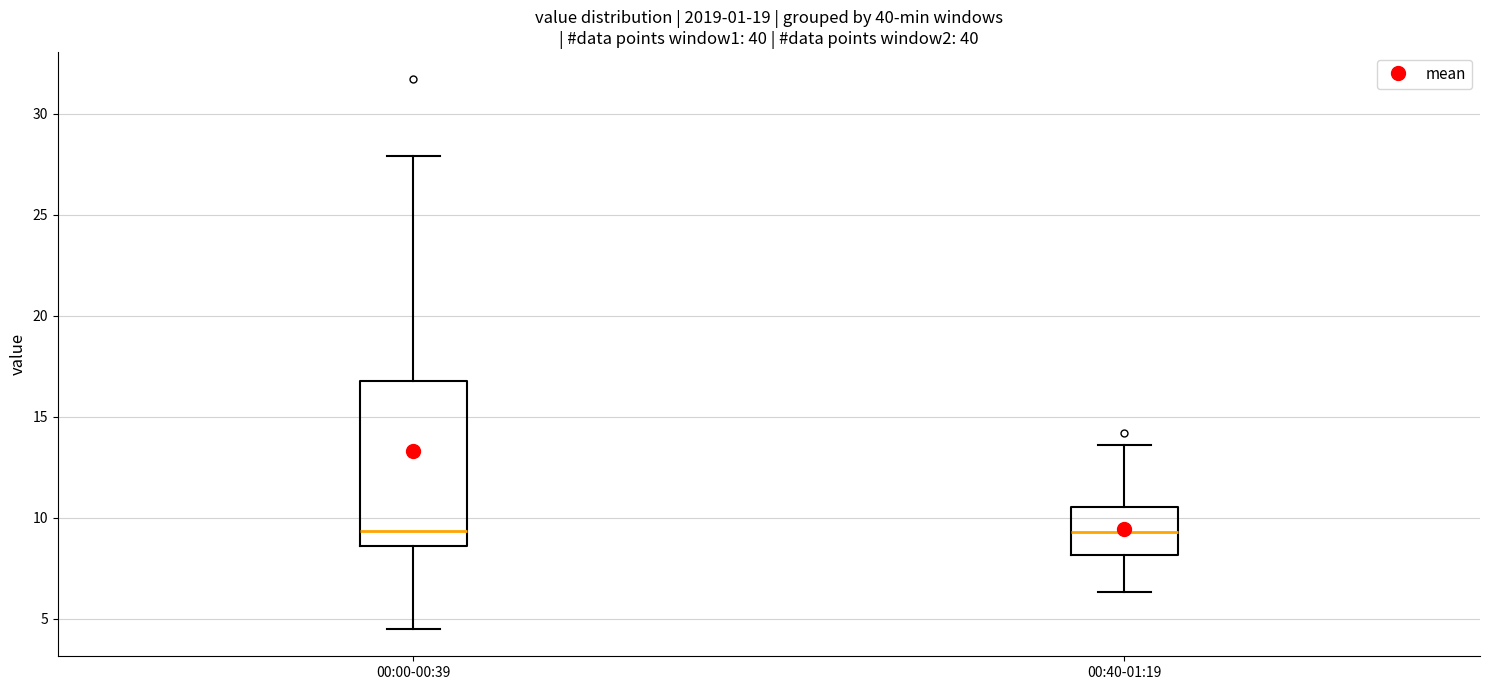

Comparing the boxes themselves (not the whiskers), which one is the tallest?

00:00-00:39